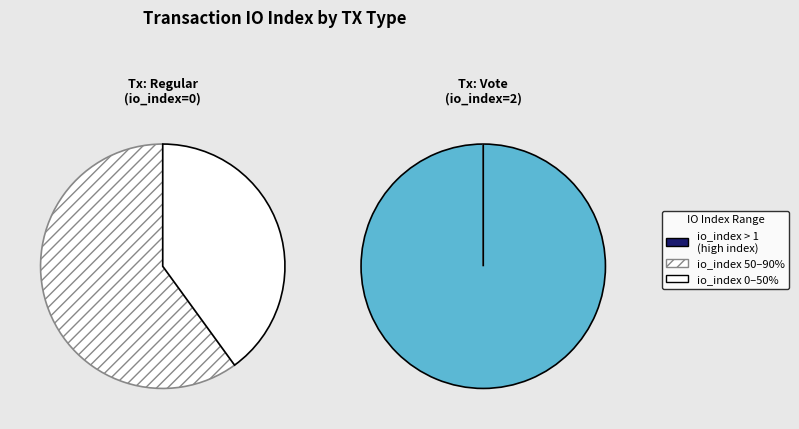

True or false: 1 accounts for 100% of the total.

True